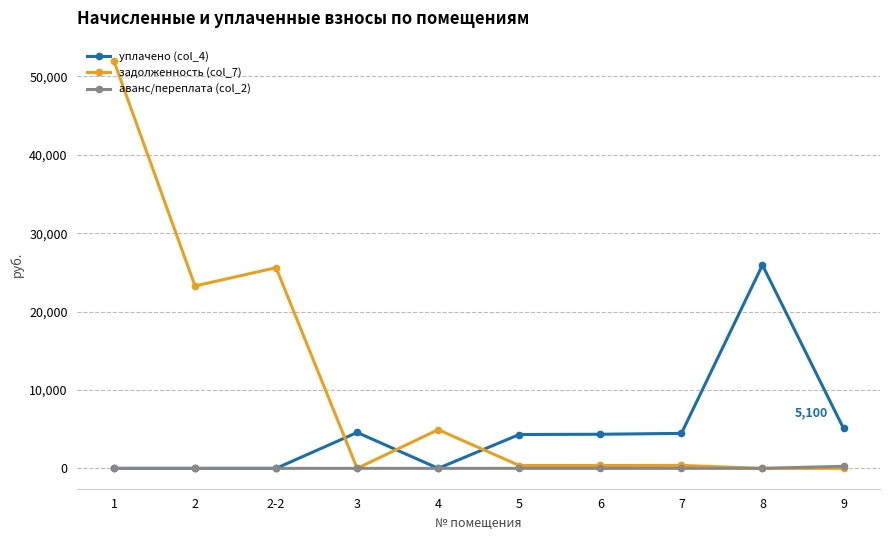

How many series are shown in this chart?

3